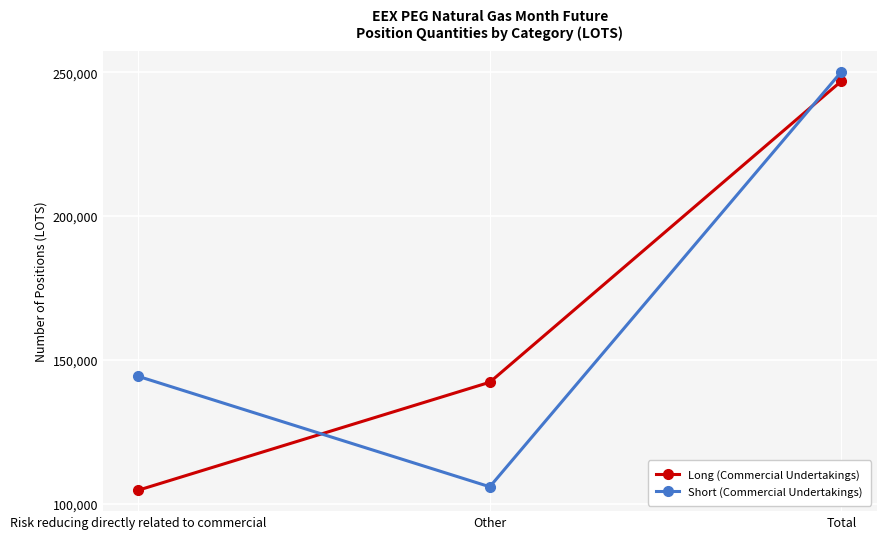

What is the minimum value for Short (Commercial Undertakings)?

105889